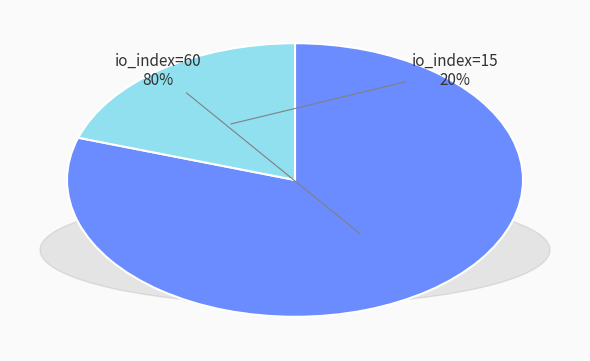

Approximately how many times larger is the value at io_index=60 compared to io_index=15?

4.0